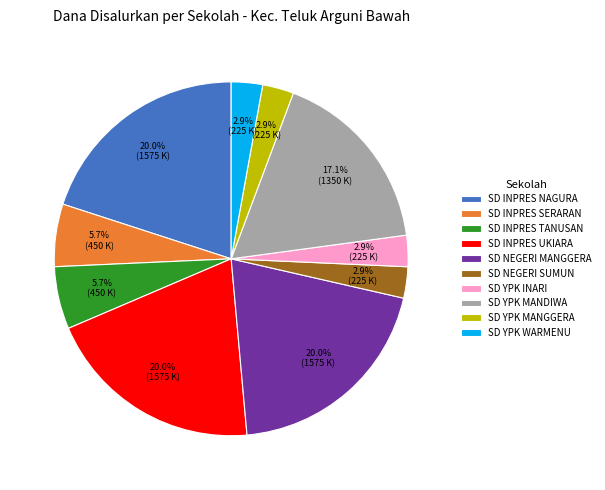

Is the sum of SD YPK INARI and SD INPRES SERARAN greater than half?

No